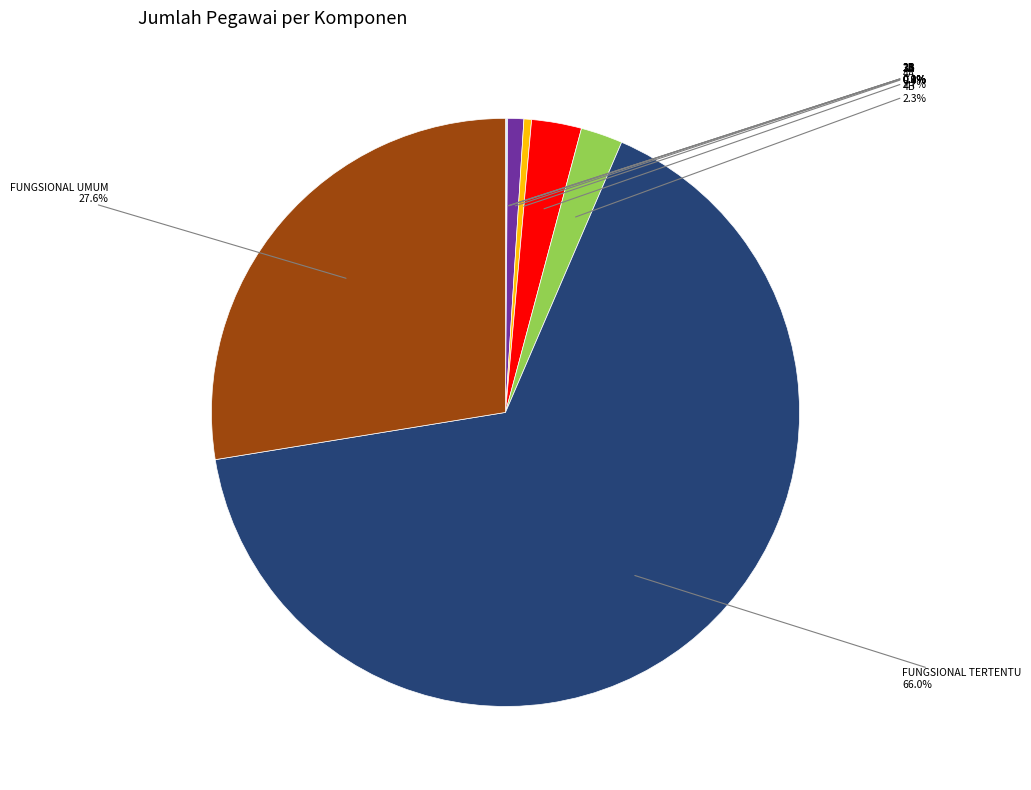

Which slice represents more than half of the pie?

FUNGSIONAL TERTENTU